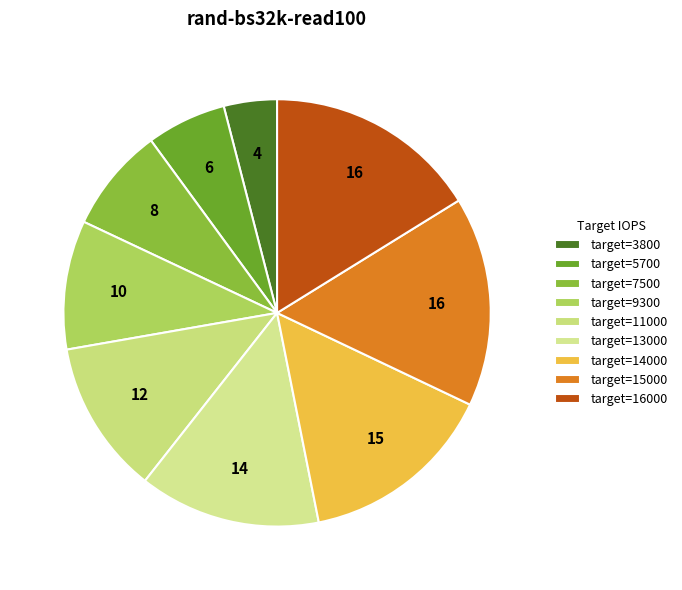

Count the number of slices in the pie.

9